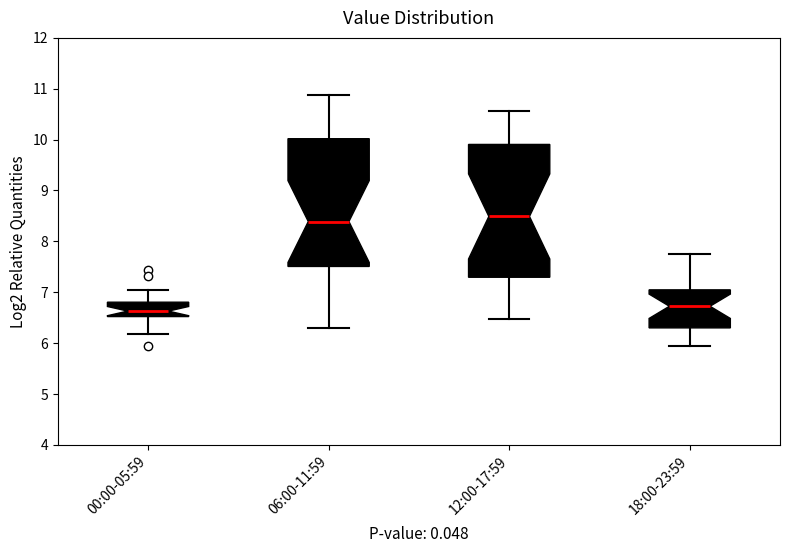

Where is the lower edge of the box for 06:00-11:59 on the y-axis? The values are not printed on the chart, so give them approximately, as read against the axis.

7.5